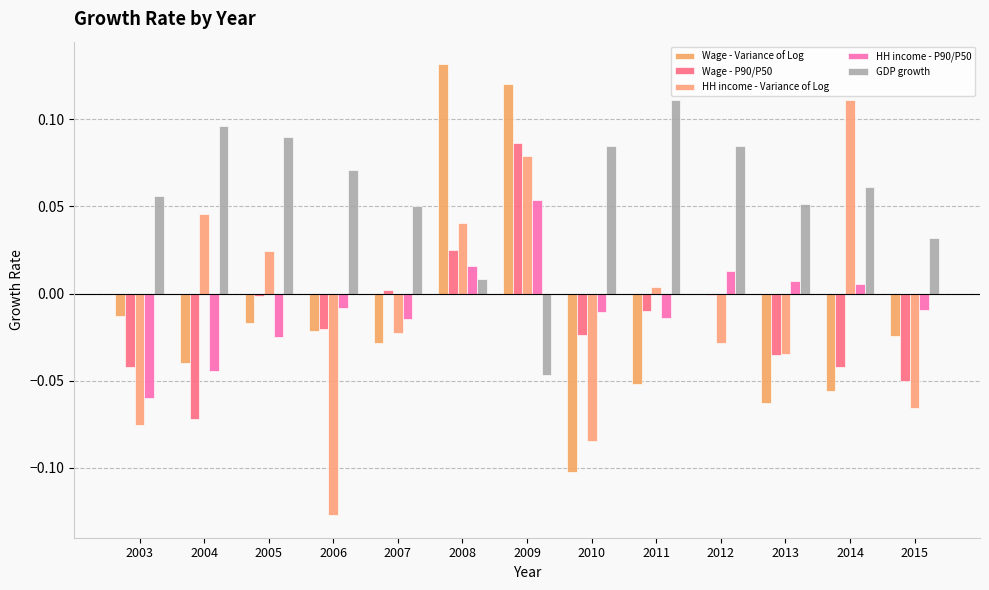

At which category is the sum across all series the highest?

2009